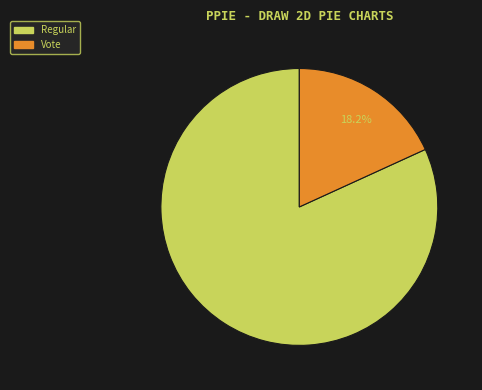

What is the majority slice?

Regular